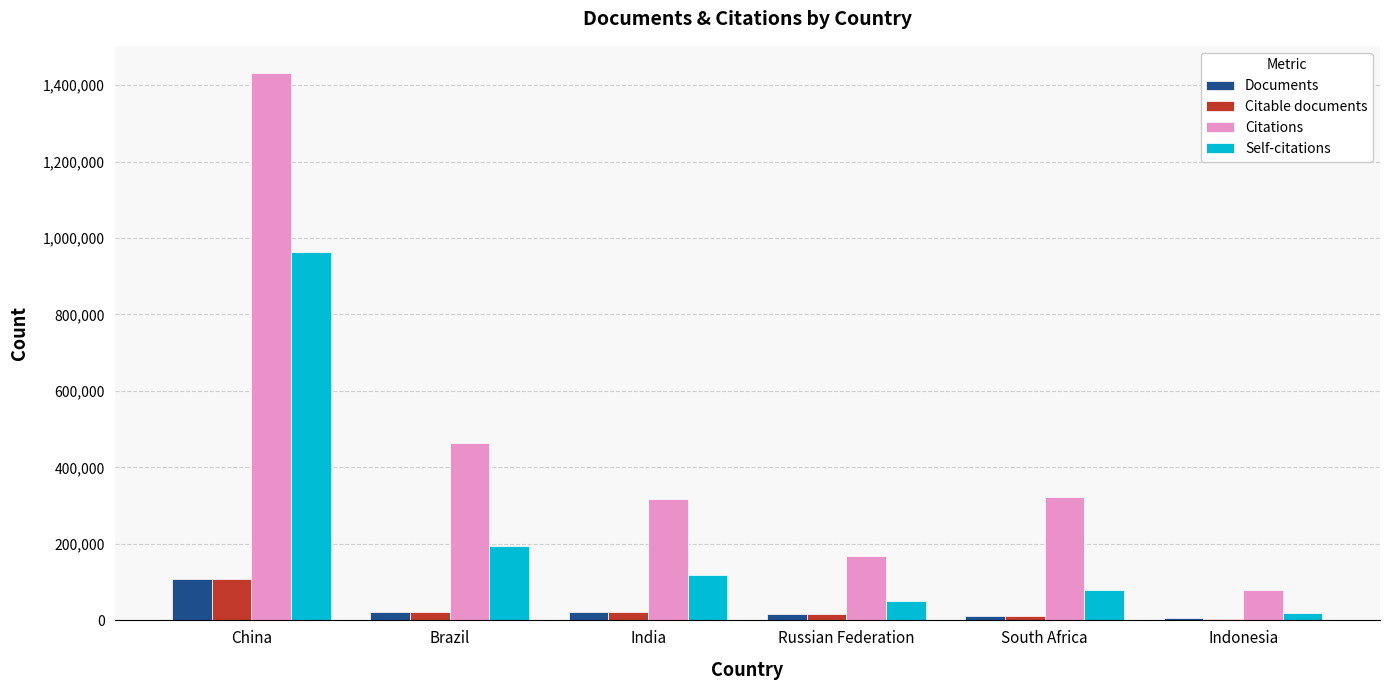

What is the difference between the maximum and minimum values in the Citable documents series?

102802